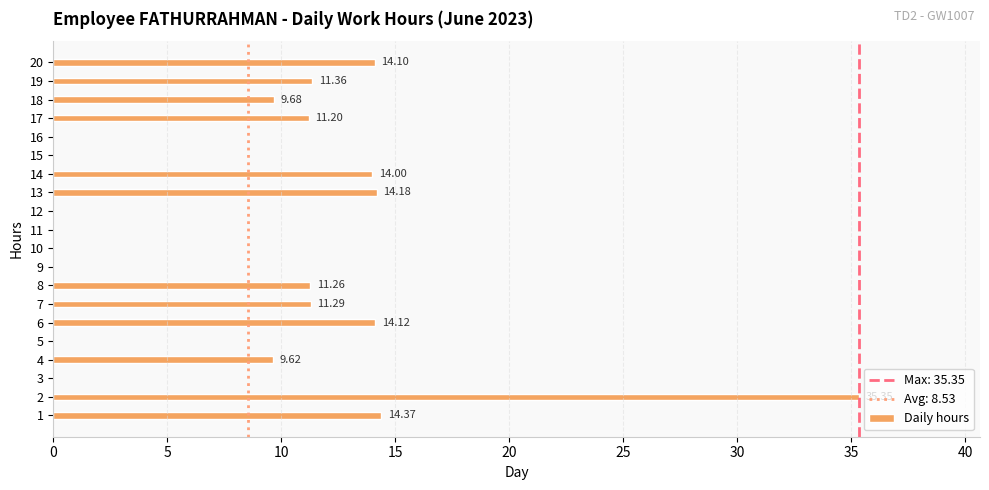

Which has a higher value, 17 or 9?

17